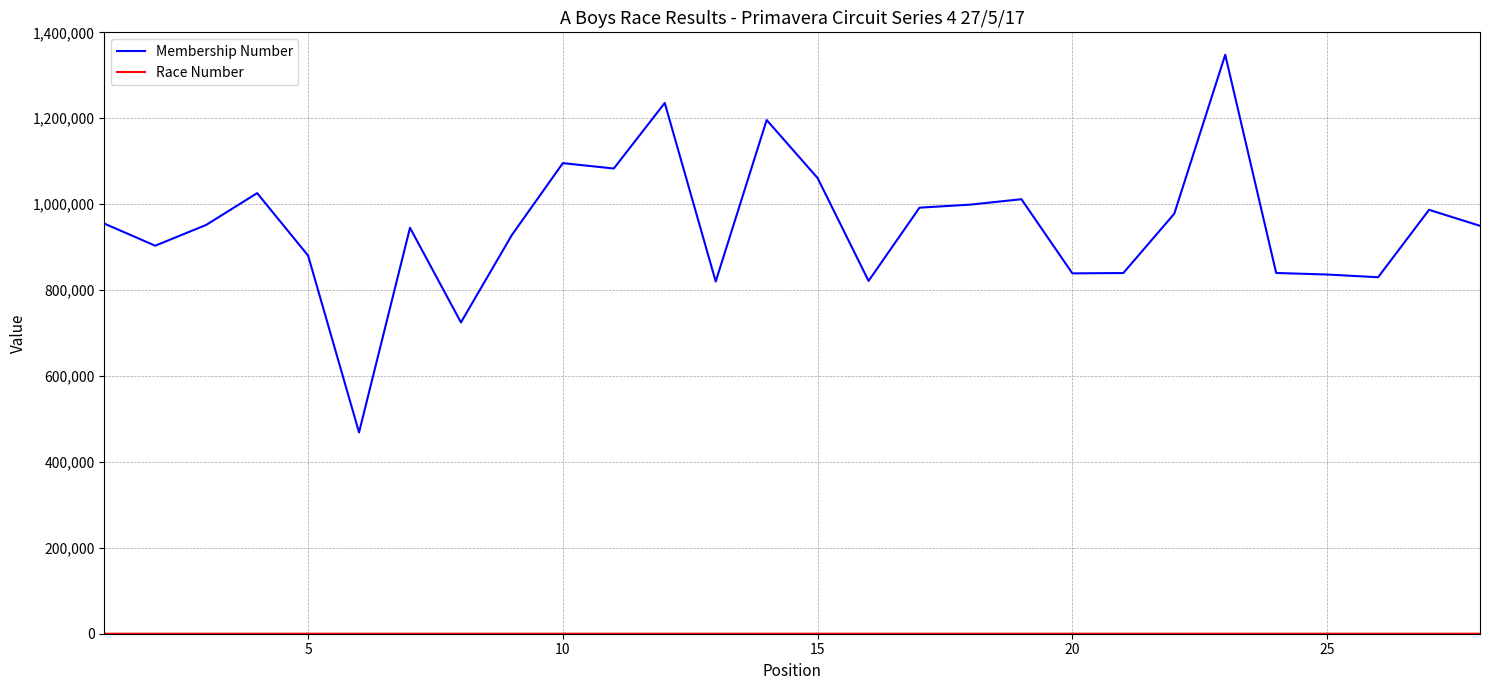

What is the greatest value displayed?

1347791